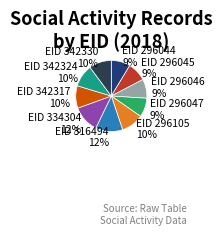

Approximately how many times larger is the value at EID 296047 9% compared to EID 342330 10%?

0.9